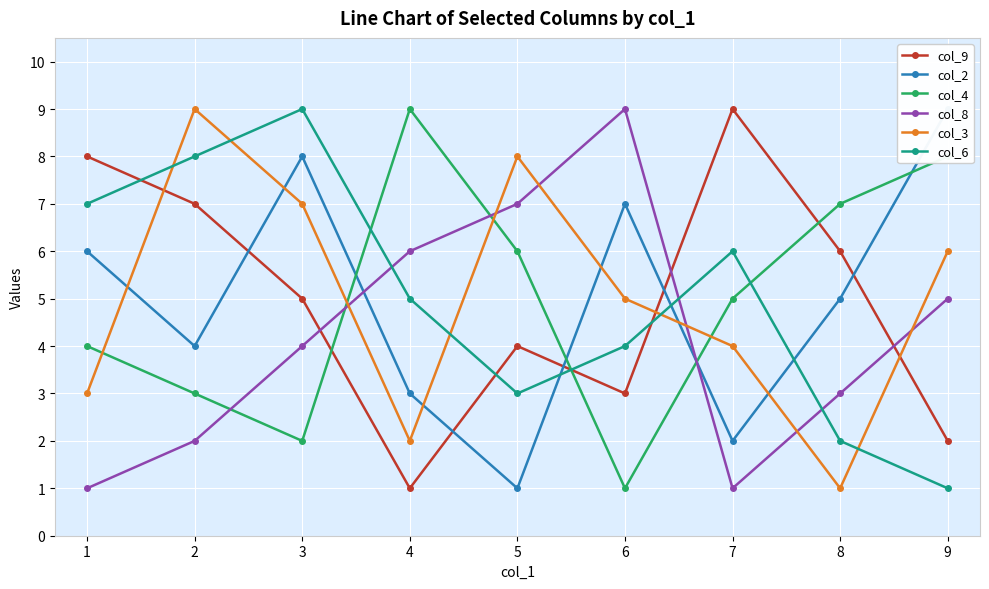

Reading left to right, what are all the values shown in this chart?

col_9: 8	7	5	1	4	3	9	6	2
col_2: 6	4	8	3	1	7	2	5	9
col_4: 4	3	2	9	6	1	5	7	8
col_8: 1	2	4	6	7	9	1	3	5
col_3: 3	9	7	2	8	5	4	1	6
col_6: 7	8	9	5	3	4	6	2	1